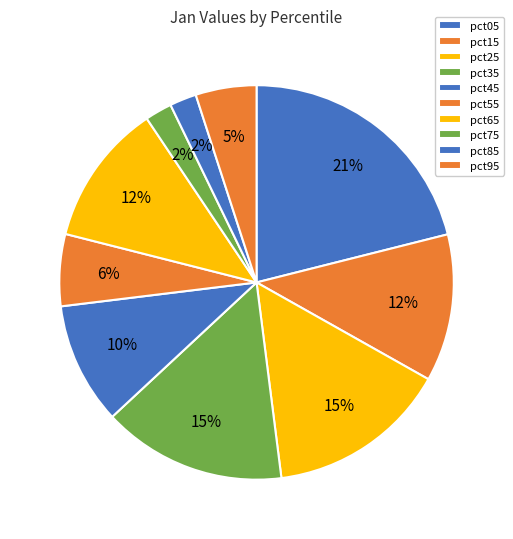

Count the number of slices in the pie.

10